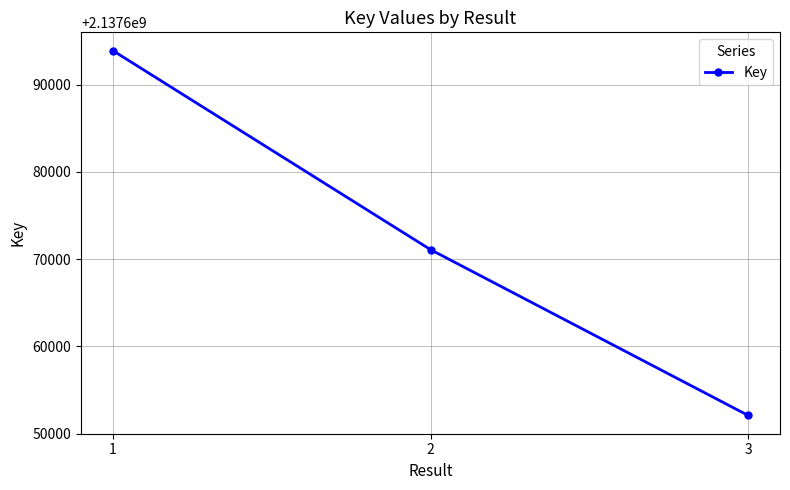

Reading right to left, transcribe all the data shown in this chart.

2137652077	2137671091	2137693911